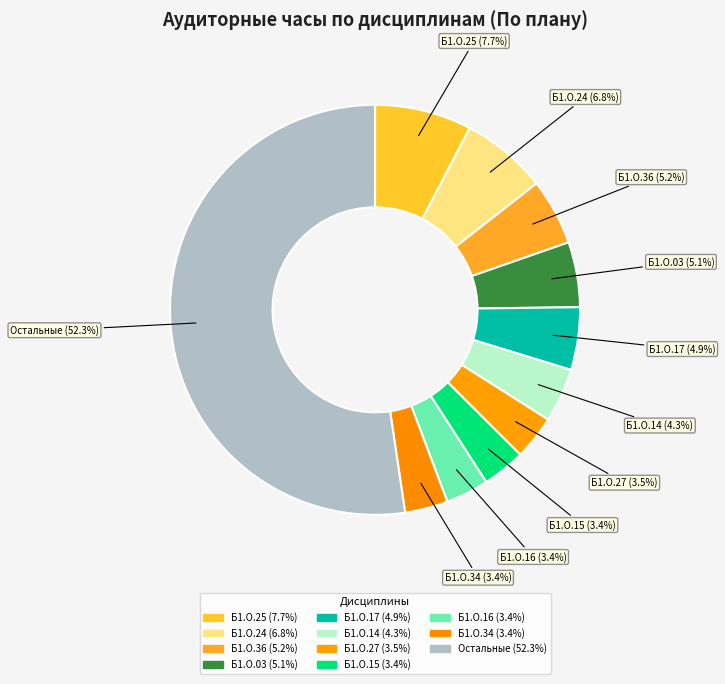

What is the ratio of the value at Б1.О.25 to the value at Б1.О.16?

2.3